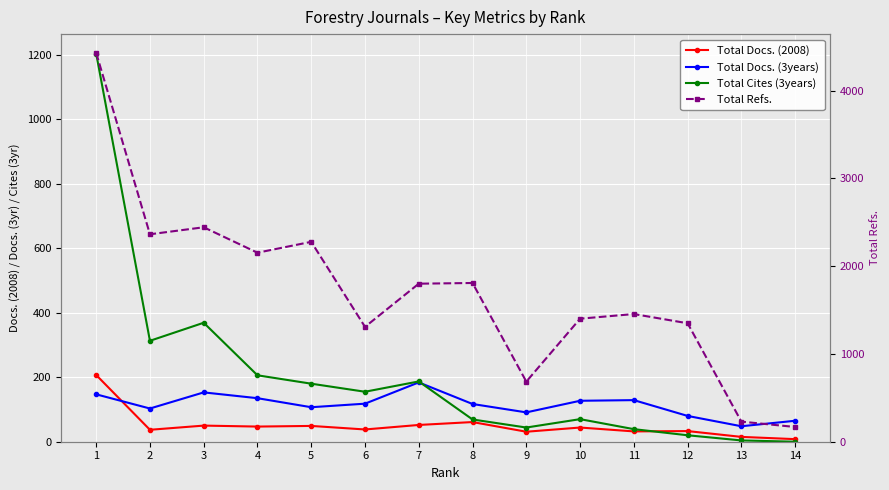

How many values in the Total Docs. (3years) series exceed 118?

6